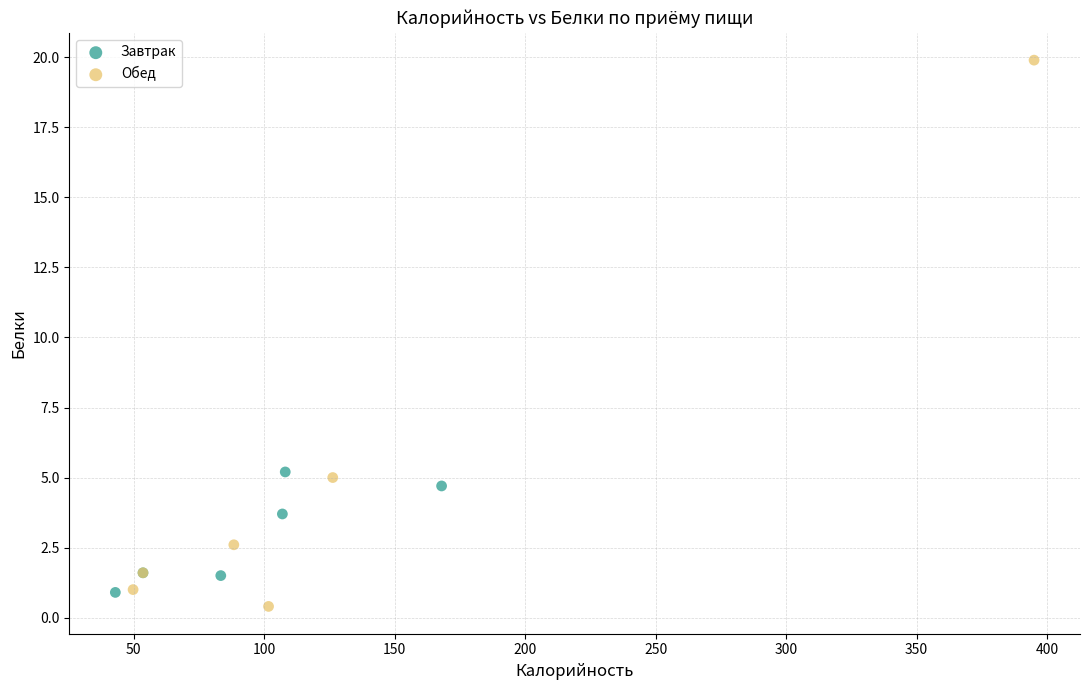

Which series contains the lowest Y value?

Обед